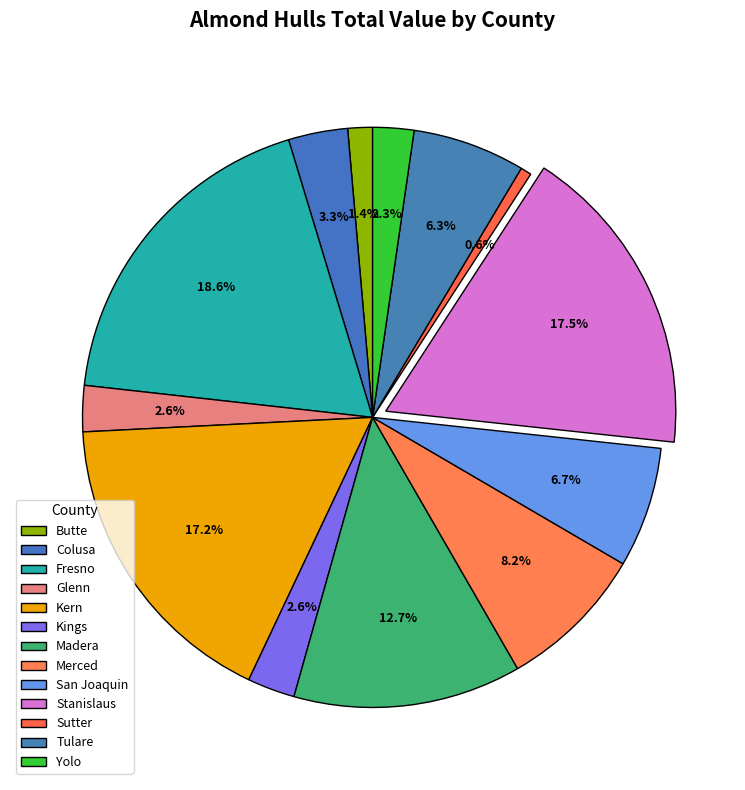

True or false: Merced accounts for 1% of the total.

False